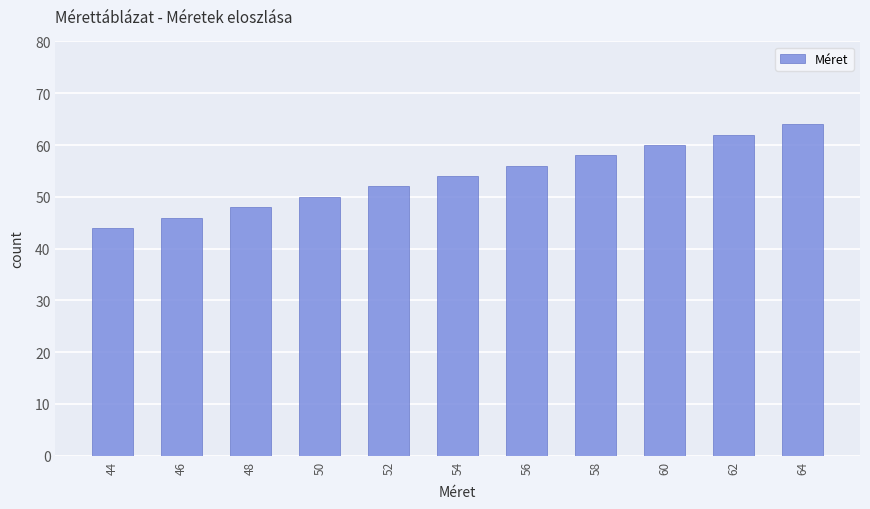

What is the difference between the maximum and minimum values?

20